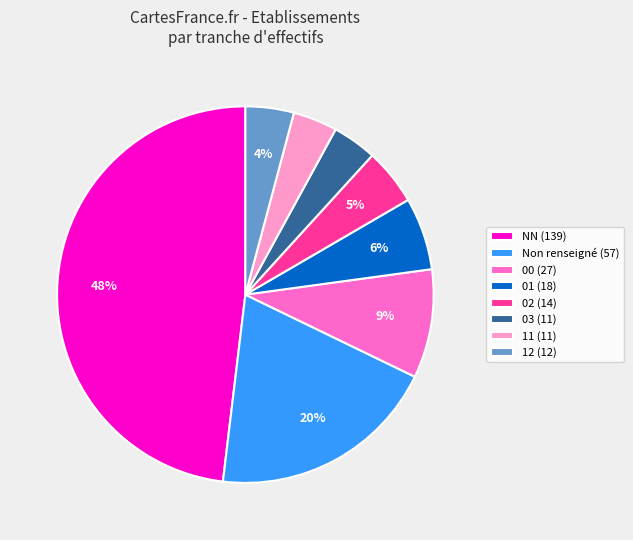

What percentage is the NN (139) slice, to the nearest percent?

48%